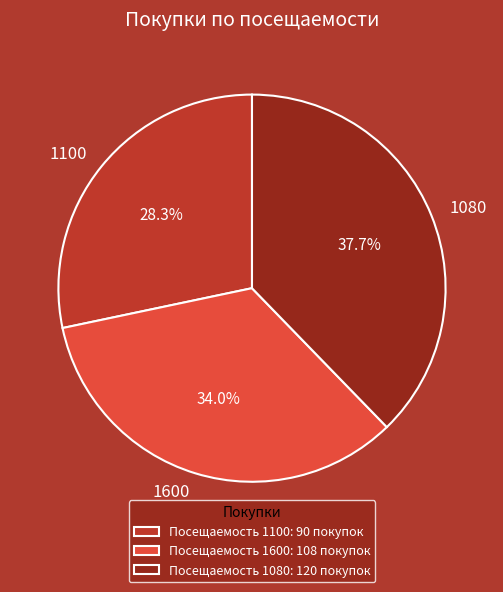

The 1080 slice represents 38% of the pie. True or false?

True